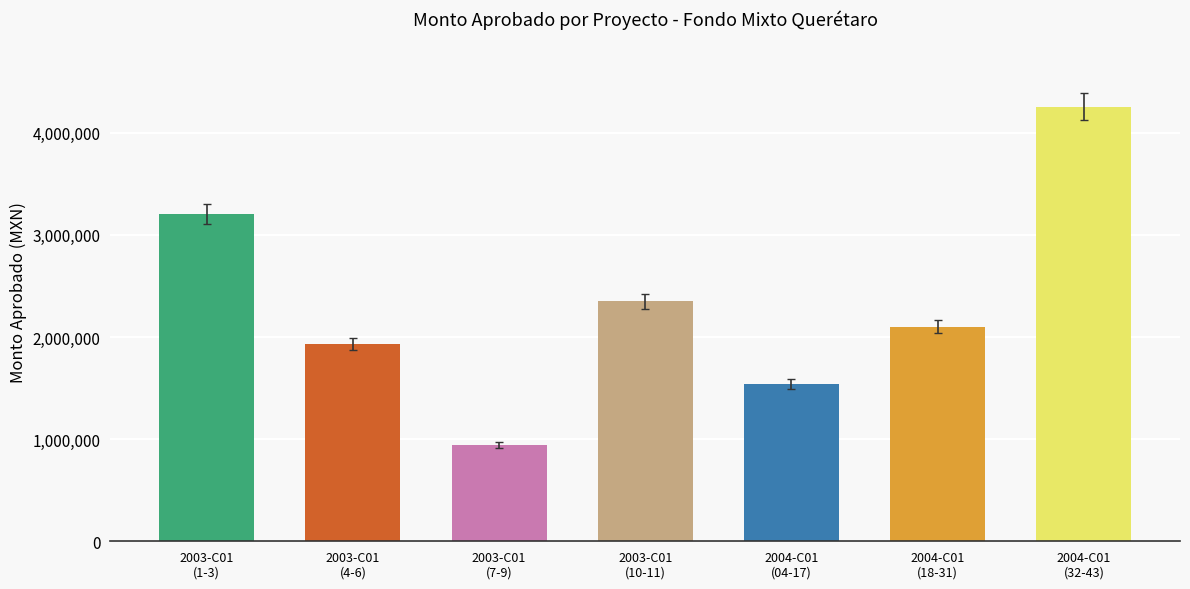

What position from the right is 2004-C01
(32-43)?

1